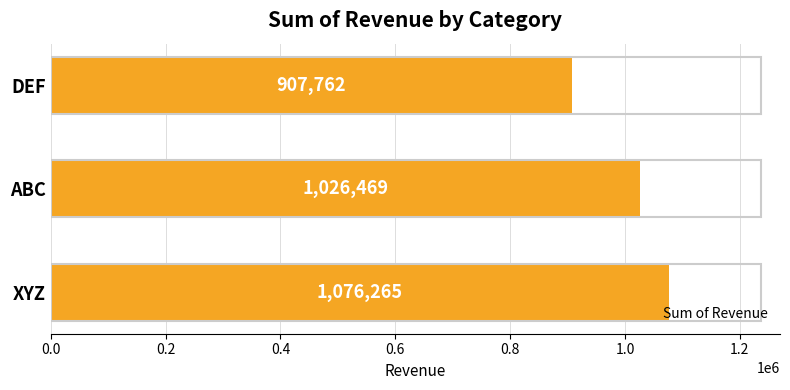

What is the change in value from XYZ to ABC?

-49796